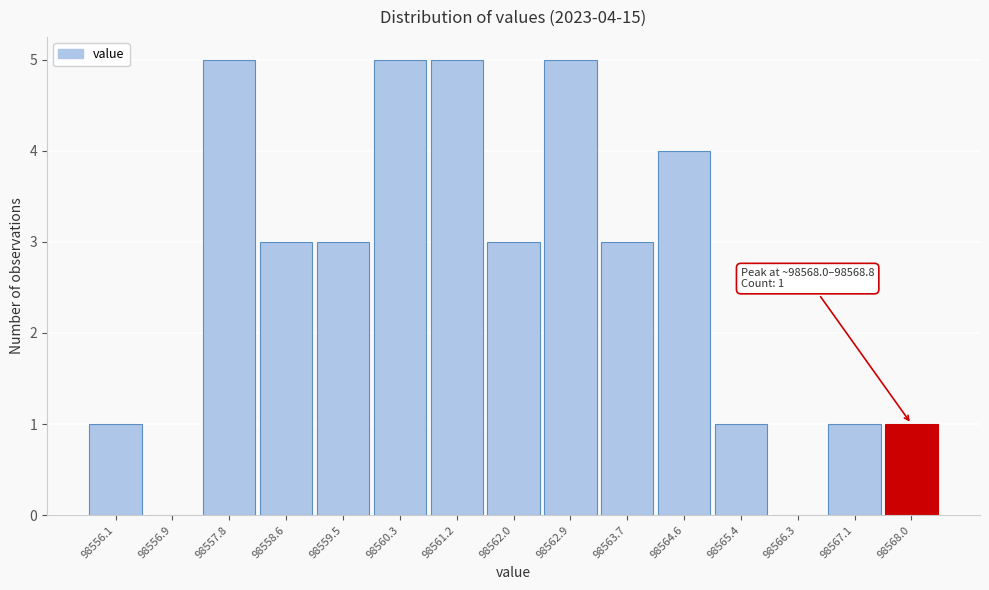

Reading left to right, list all the values displayed in this chart.

98556.1=1	98556.9=0	98557.8=5	98558.6=3	98559.5=3	98560.3=5	98561.2=5	98562.0=3	98562.9=5	98563.7=3	98564.6=4	98565.4=1	98566.3=0	98567.1=1	98568.0=1